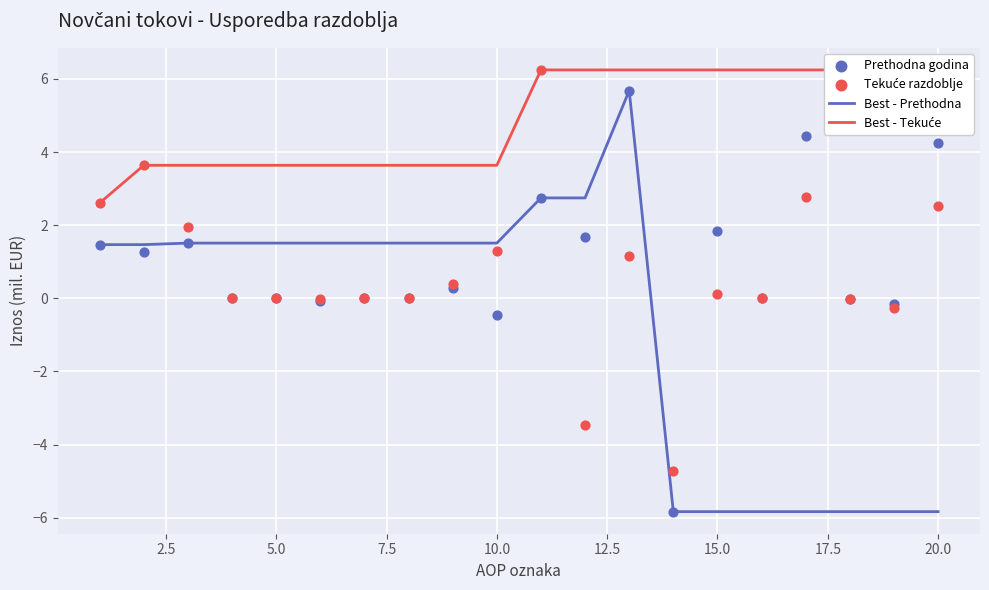

Is it true that Best - Prethodna equals -5.8 at 15.0?

True